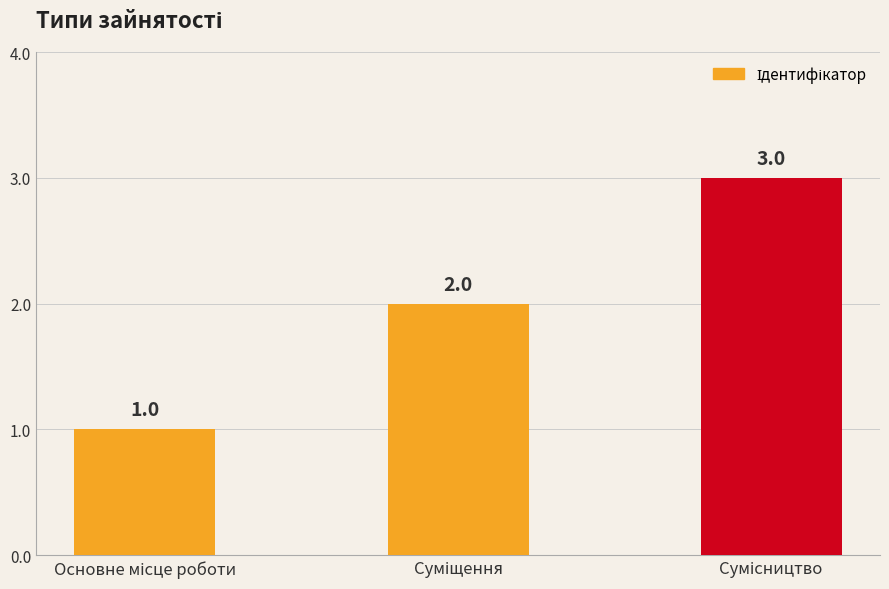

What is the sum of all values?

6